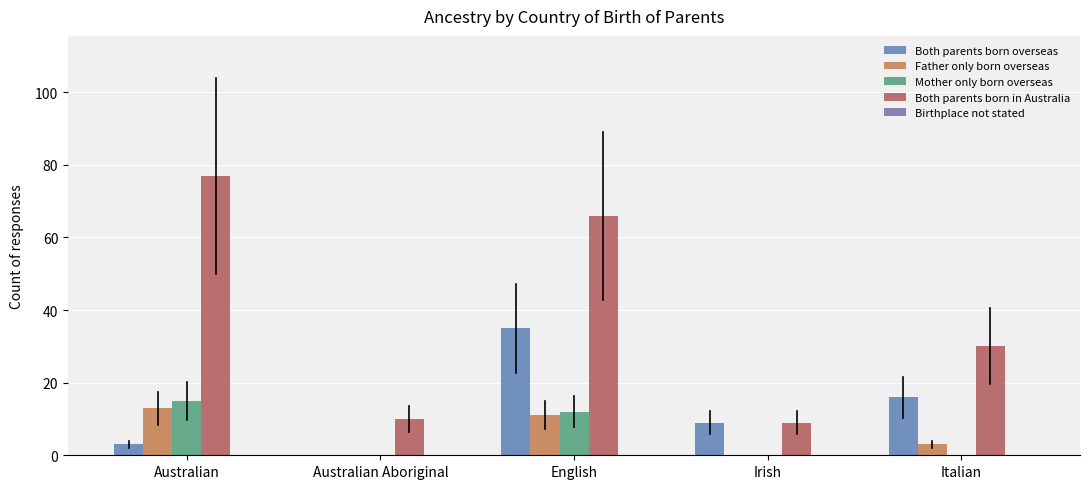

What position from the right is Australian?

5